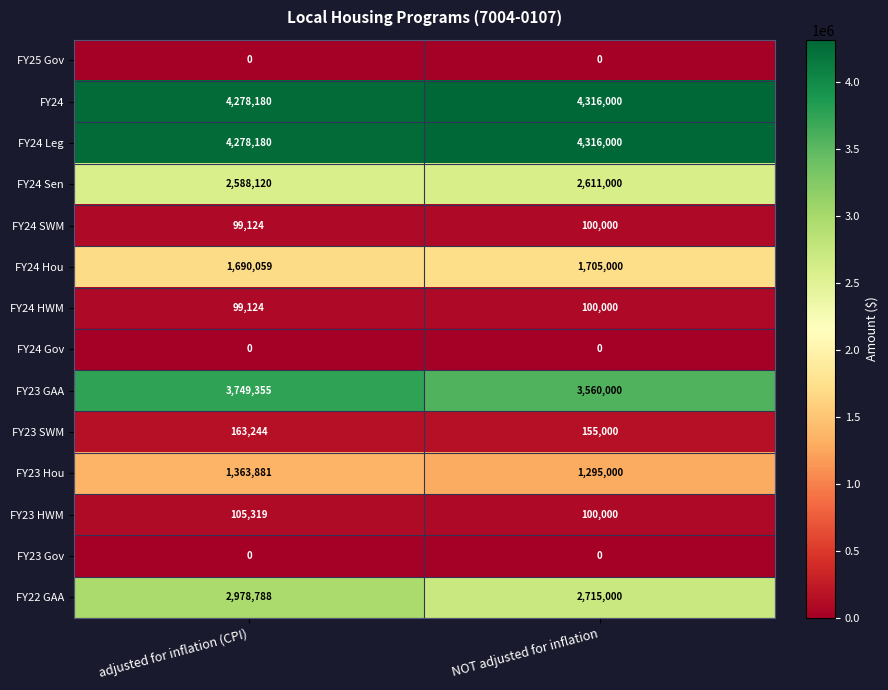

List the labels in order of FY22 GAA value, largest first.

adjusted for inflation (CPI), NOT adjusted for inflation